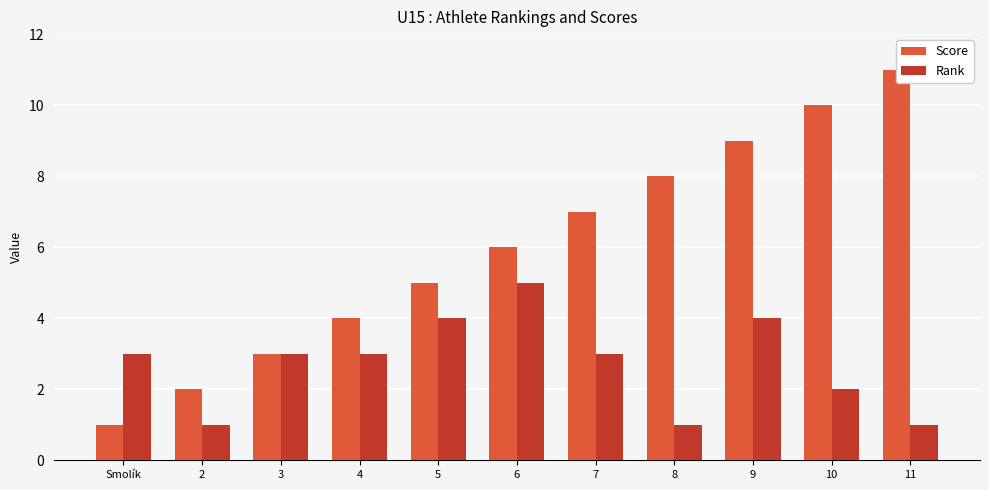

Is it true that Rank equals 3 at Smolík?

True